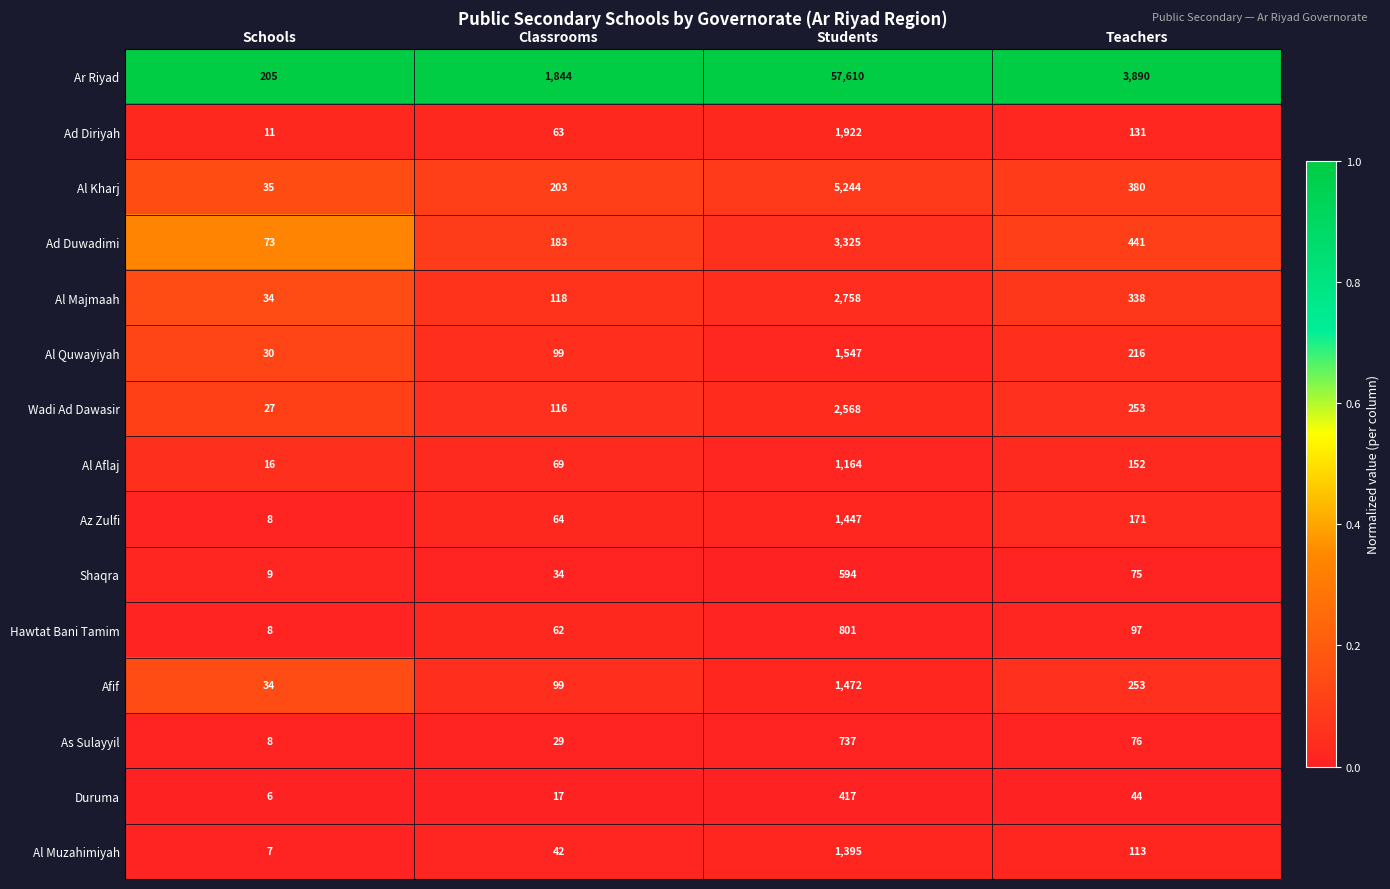

Is it true that Az Zulfi equals 171 at Teachers?

True